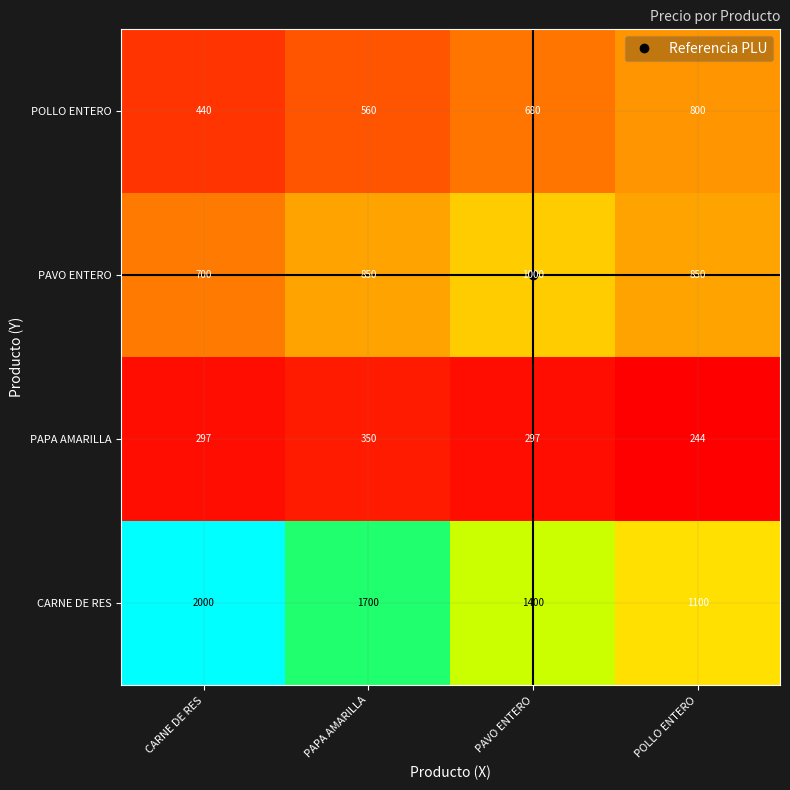

What is the difference between the maximum and minimum values in the CARNE DE RES series?

900